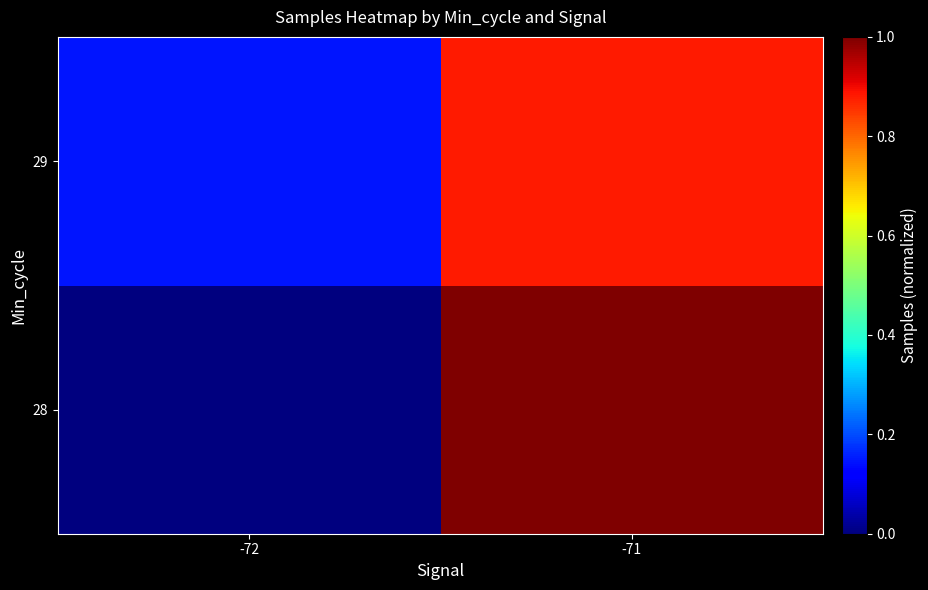

At which category is the sum across all series the highest?

-71